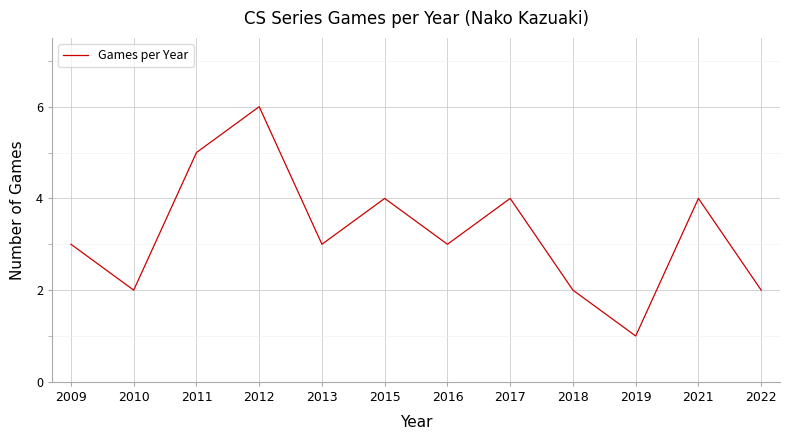

True or false: the data shows 3 at 2016.

True